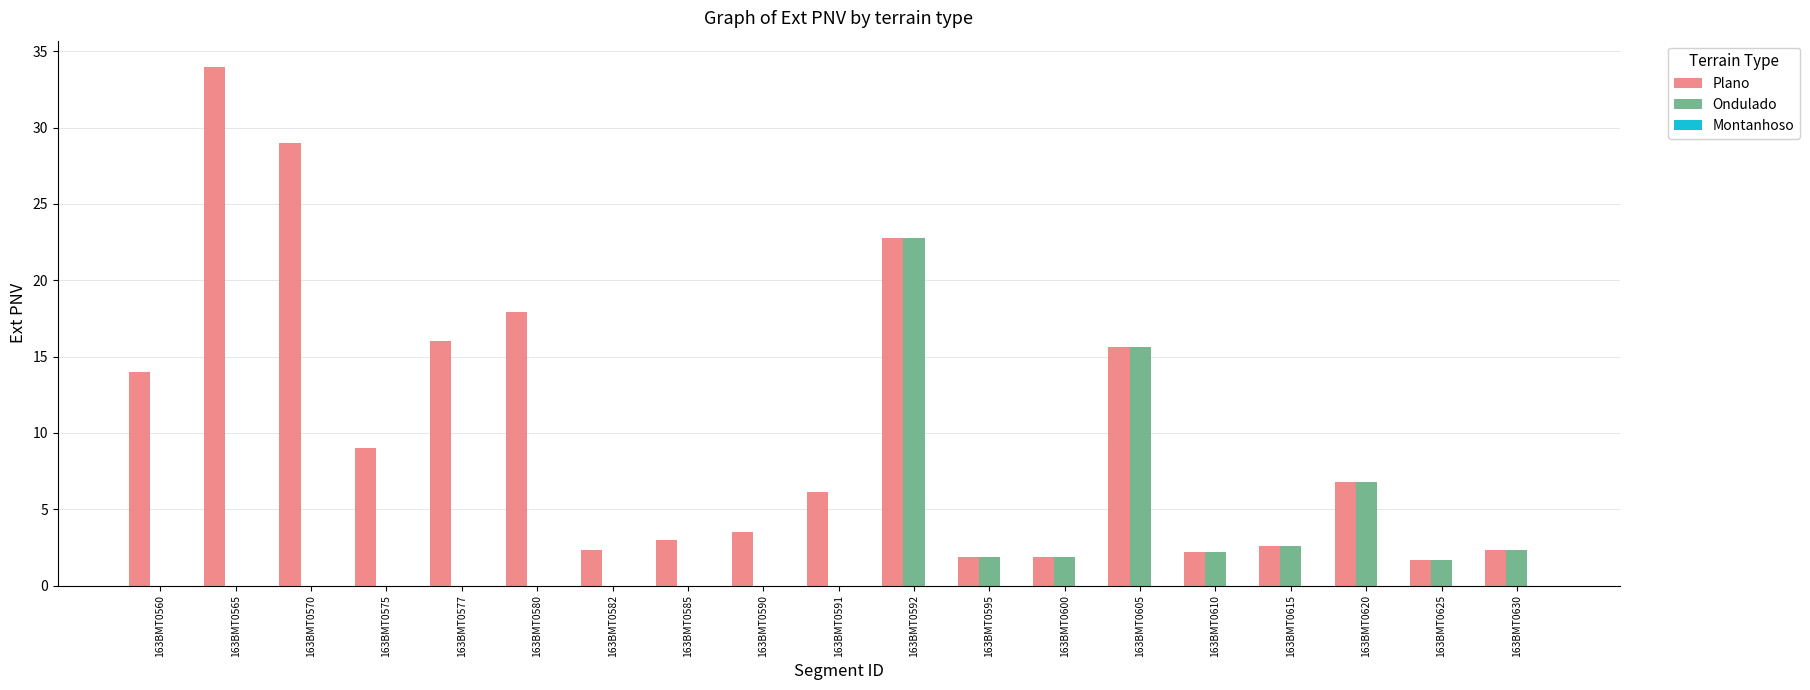

What is the sum of all Plano values?

192.6